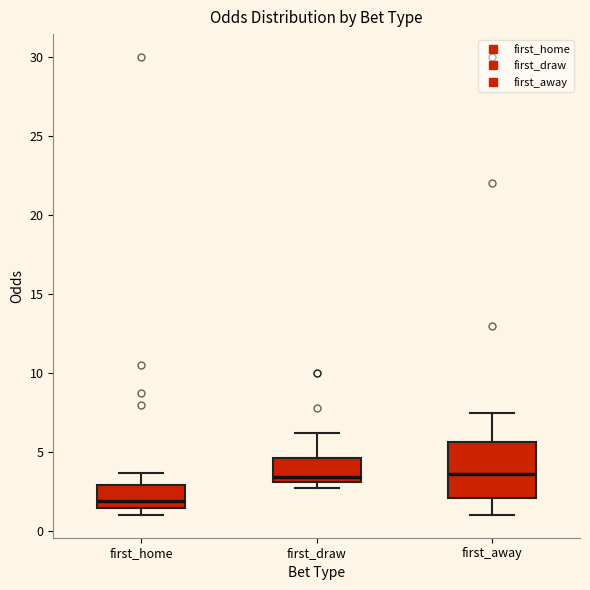

Comparing the boxes themselves (not the whiskers), which one is the tallest?

first_away